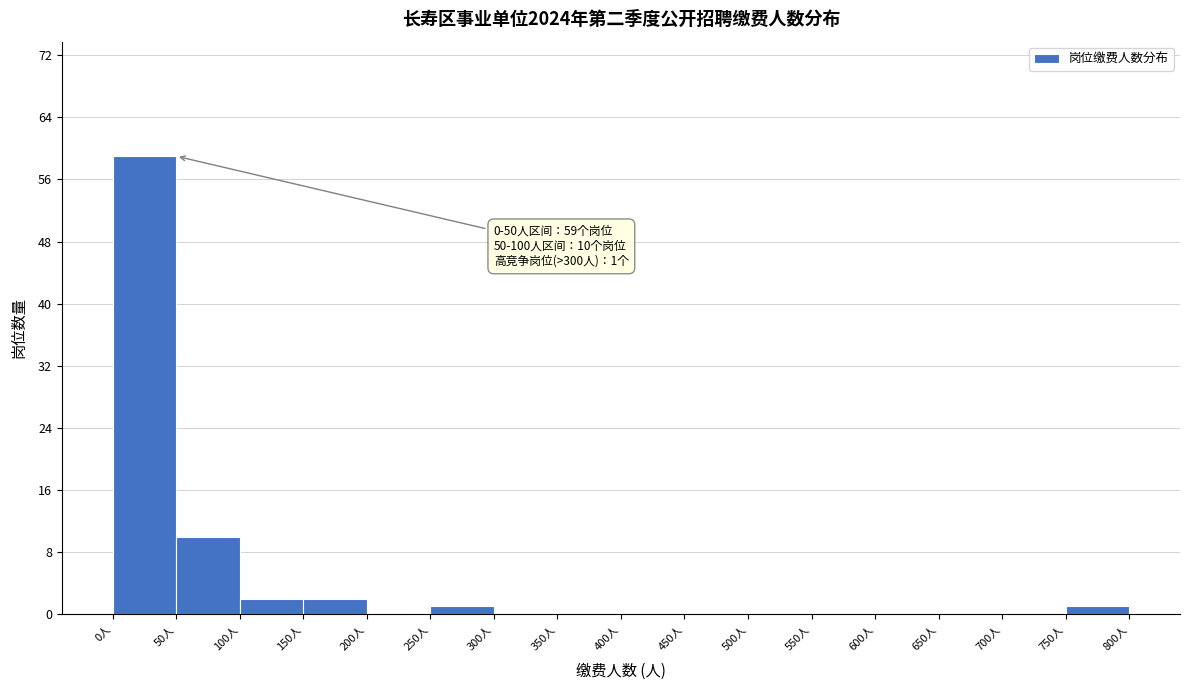

Over which range of the x-axis is the bar tallest?

0 to 50